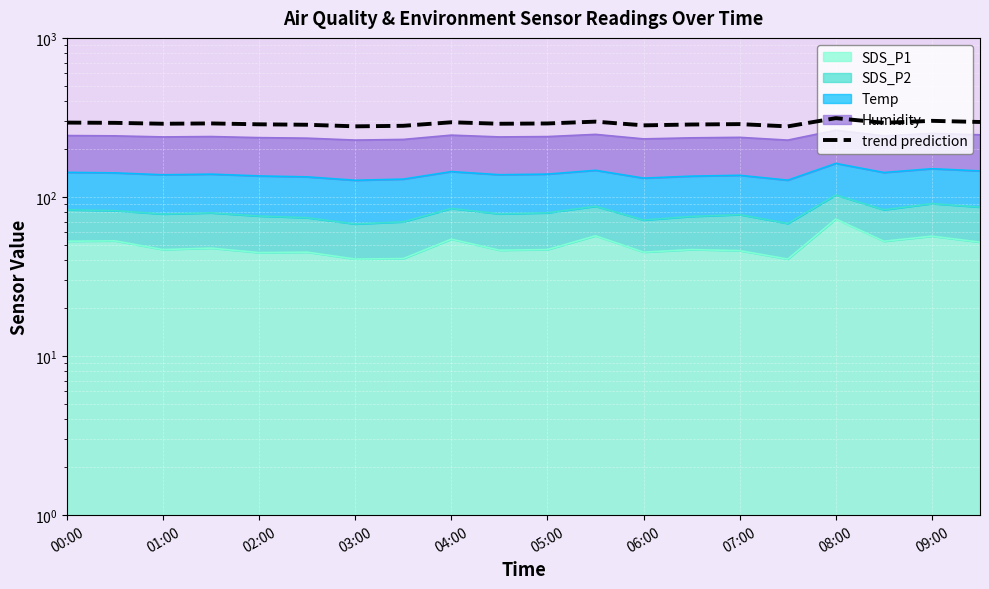

Is it true that the value at 13 is 285.5?

True